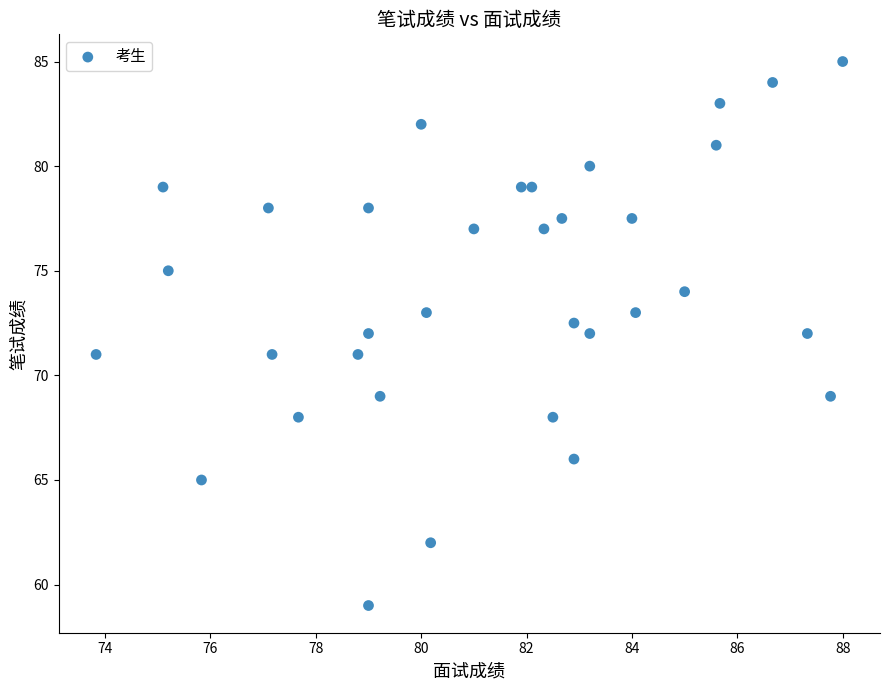

What is the range of Y values (max minus min)?

26.0